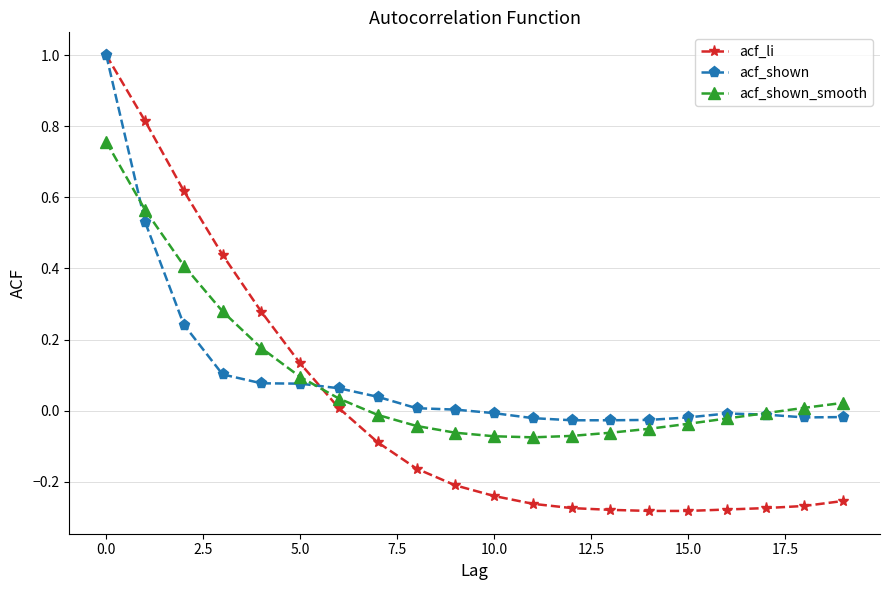

Which series has the largest range (max minus min)?

acf_li